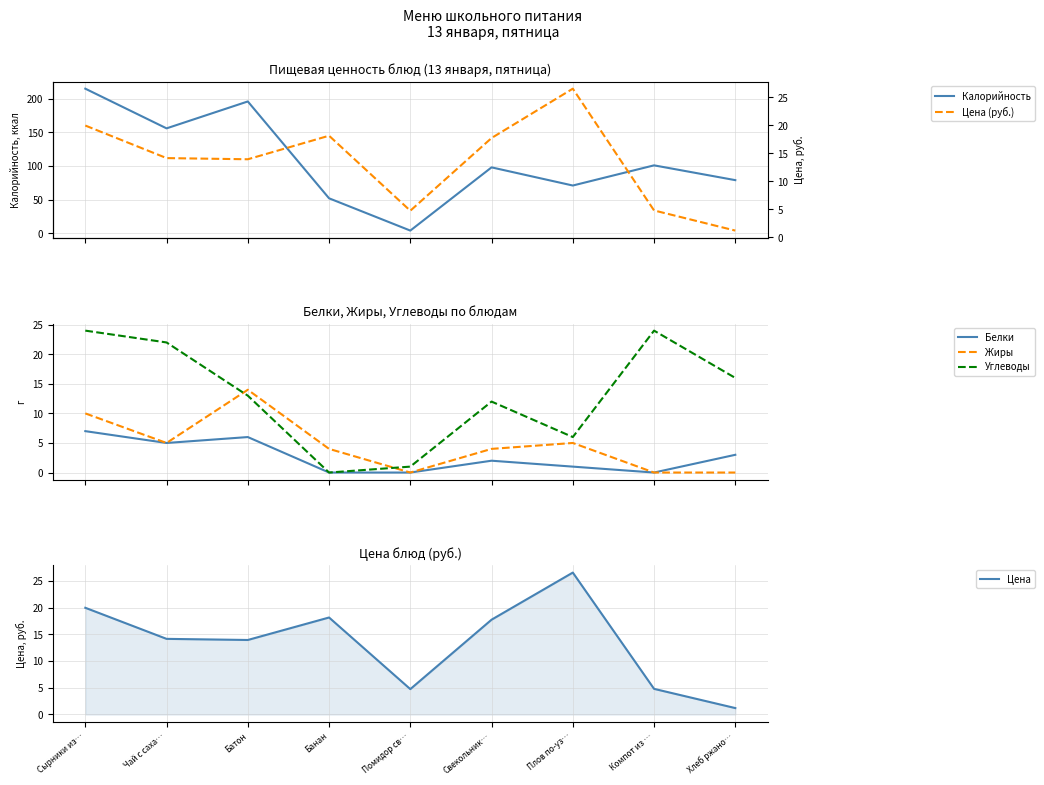

How many series are shown in this chart?

6